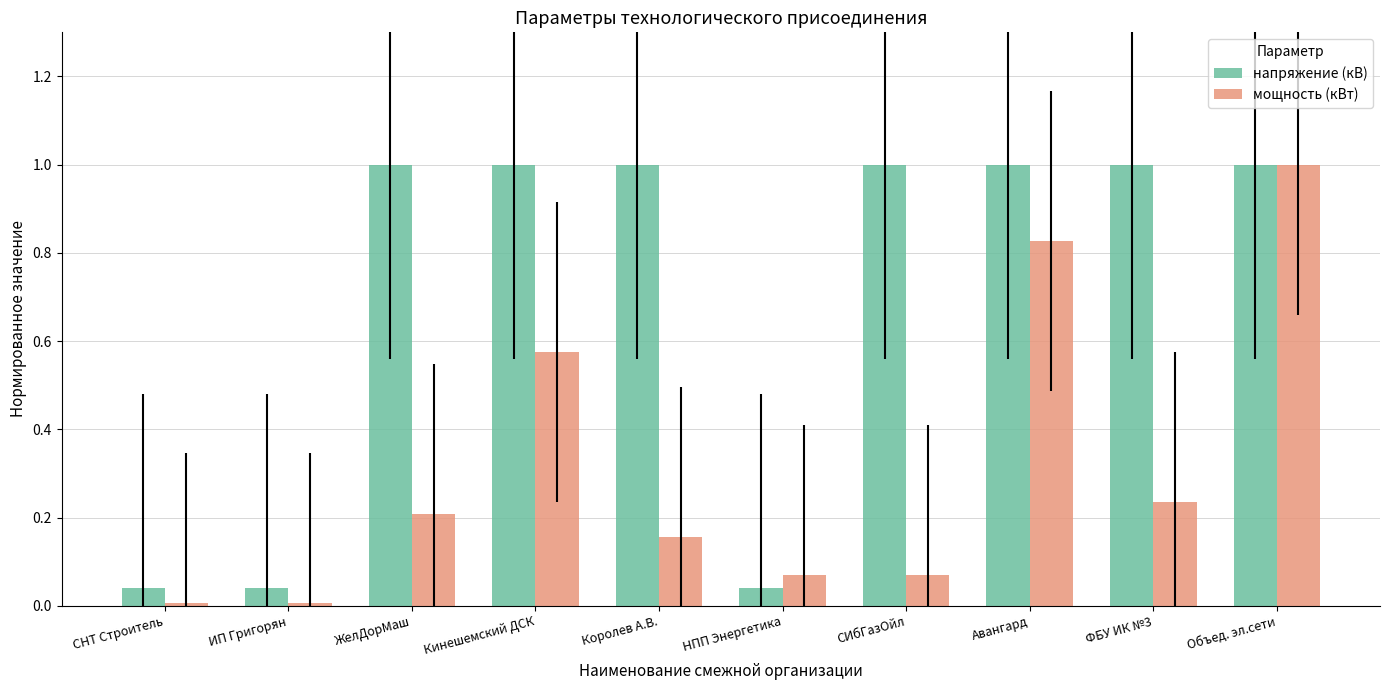

What is the difference between the maximum and second lowest values in the мощность (кВт) series?

1.0